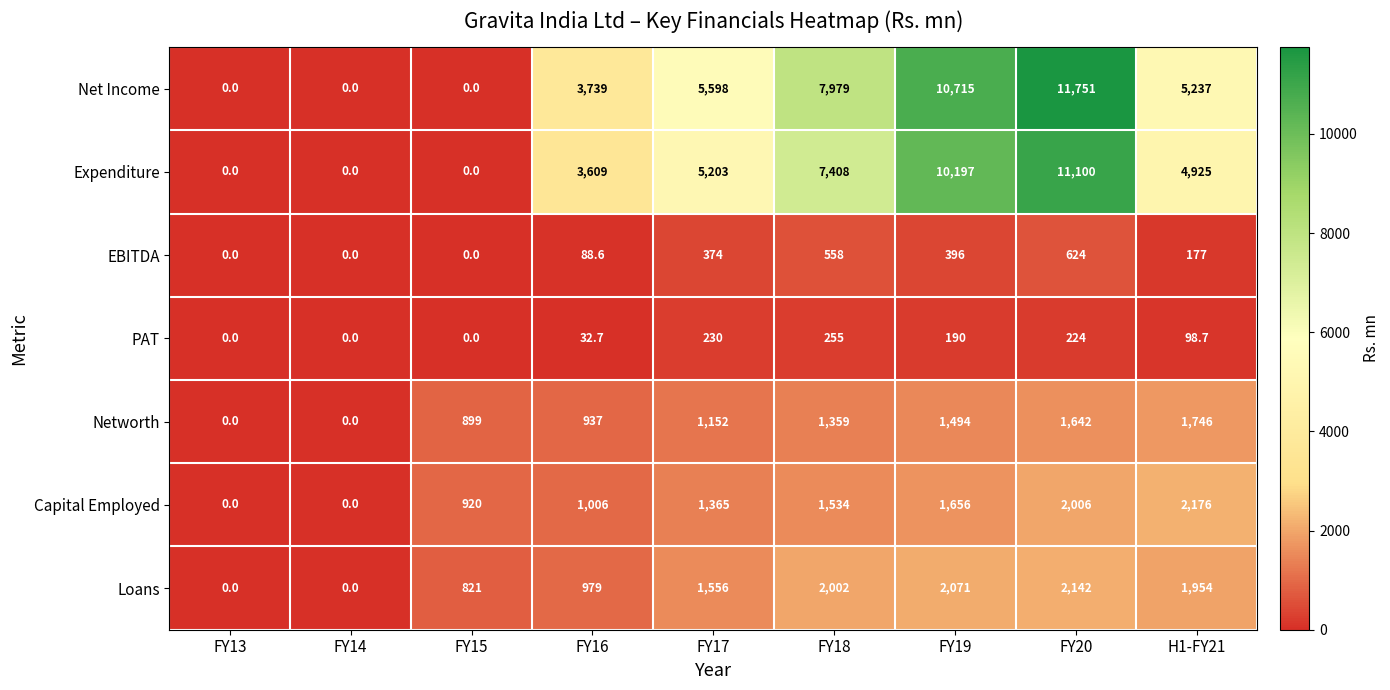

What is the total value across all series at FY15?

2640.0